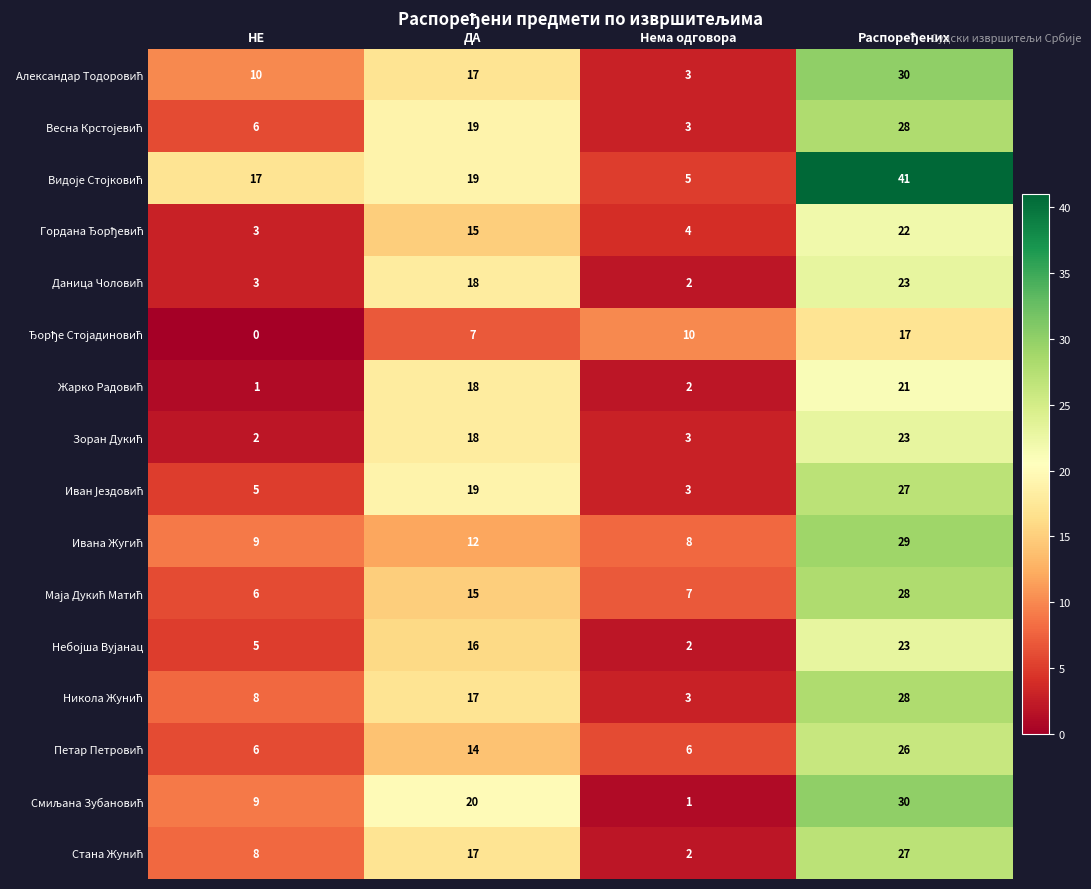

What is the total value across all series at Нема одговора?

64